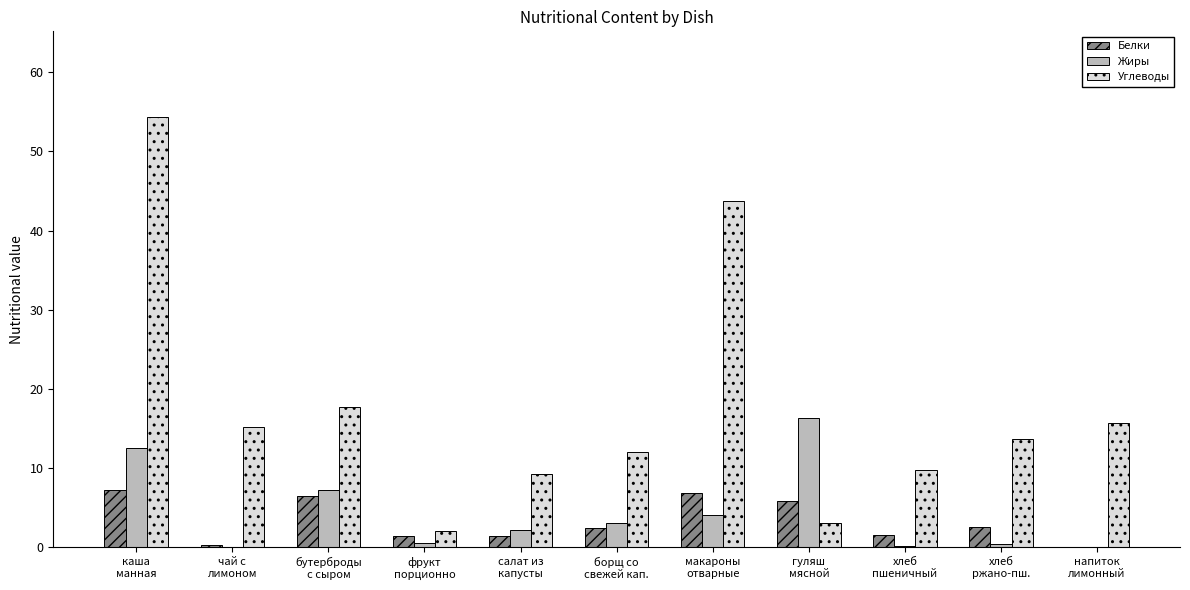

What is the sum of all Углеводы values?

196.8